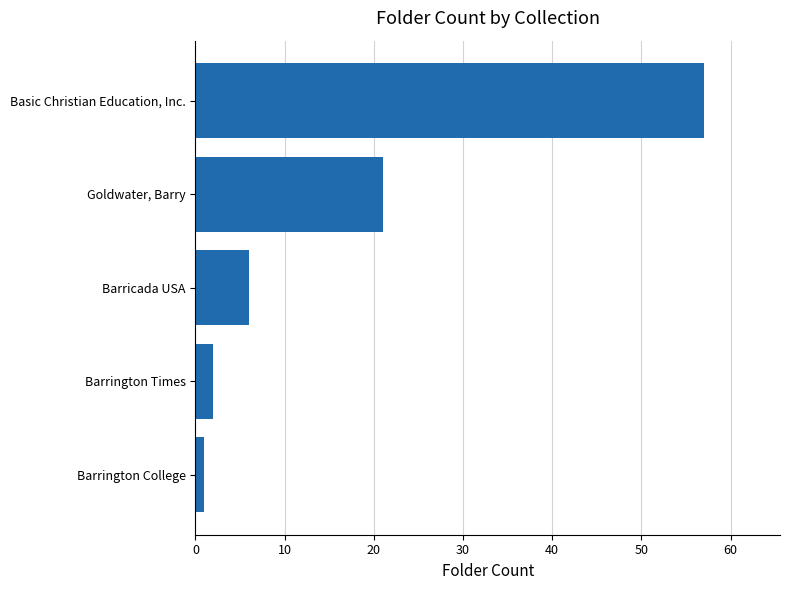

Rank the categories by value from highest to lowest.

Basic Christian Education, Inc., Goldwater, Barry, Barricada USA, Barrington Times, Barrington College